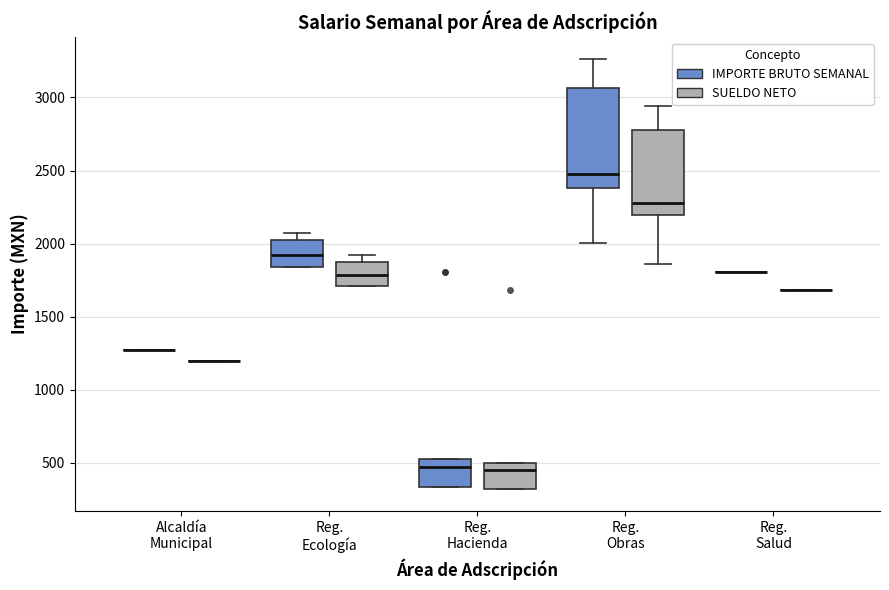

Reading left to right, read every box against the y-axis: the position of its median line, the range the box covers, and the ends of its whiskers. The values are not printed on the chart, so give them approximately, as read against the axis.

Alcaldía Municipal (IMPORTE BRUTO SEMANAL): box collapsed to a line at 1250, whiskers 1250 to 1250
Alcaldía Municipal (SUELDO NETO): box collapsed to a line at 1200, whiskers 1200 to 1200
Reg. Ecología (IMPORTE BRUTO SEMANAL): median 1900, box 1850 to 2000, whiskers 1850 to 2050
Reg. Ecología (SUELDO NETO): median 1800, box 1700 to 1900, whiskers 1700 to 1900 (just above the box's upper edge)
Reg. Hacienda (IMPORTE BRUTO SEMANAL): median 450, box 350 to 550, whiskers 350 to 550
Reg. Hacienda (SUELDO NETO): median 450, box 300 to 500, whiskers 300 to 500
Reg. Obras (IMPORTE BRUTO SEMANAL): median 2500, box 2400 to 3050, whiskers 2000 to 3250
Reg. Obras (SUELDO NETO): median 2300, box 2200 to 2800, whiskers 1850 to 2950
Reg. Salud (IMPORTE BRUTO SEMANAL): box collapsed to a line at 1800, whiskers 1800 to 1800
Reg. Salud (SUELDO NETO): box collapsed to a line at 1700, whiskers 1700 to 1700